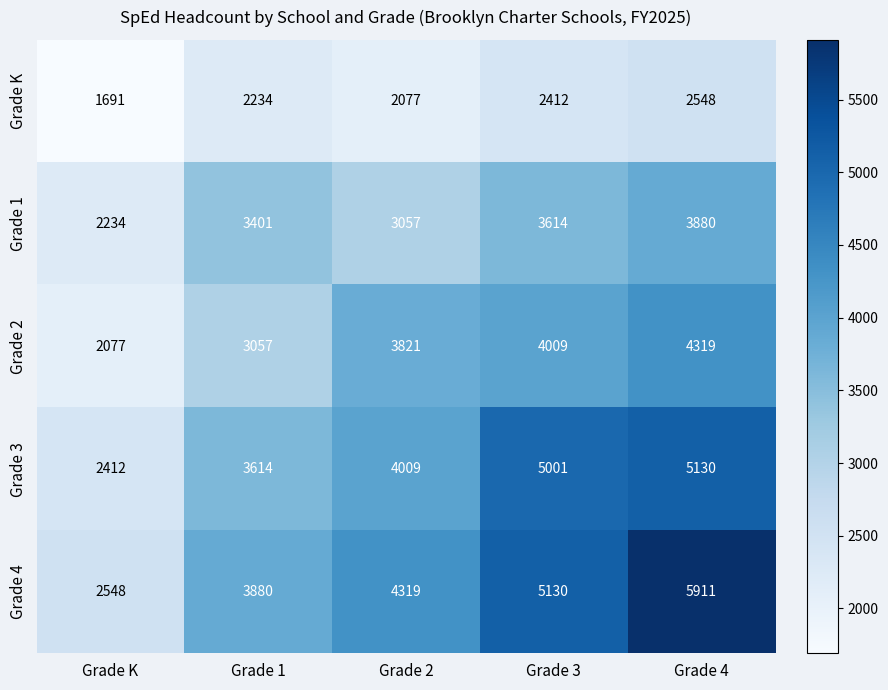

How many Grade 1 values are between 3057 and 3614?

3